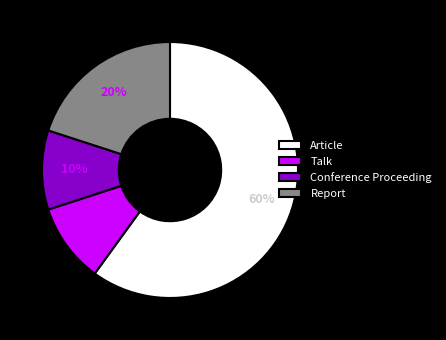

What percentage is the Report slice, to the nearest percent?

20%